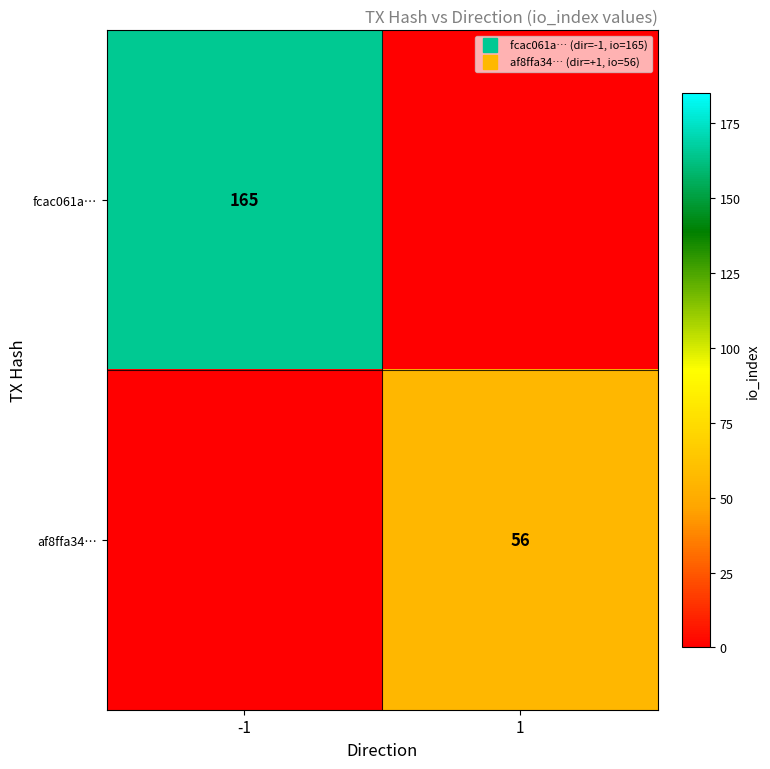

Count the number of data series in this chart.

2